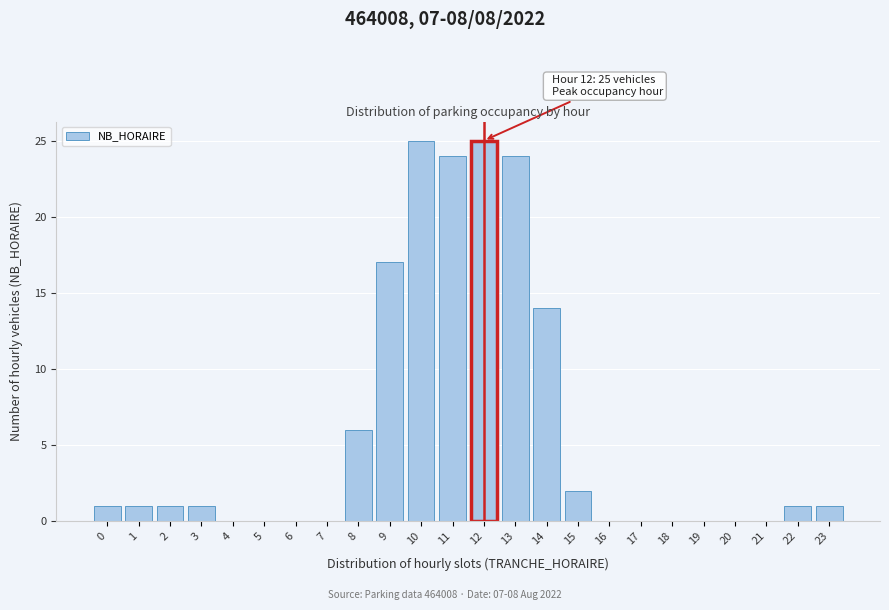

Reading left to right, transcribe all the data shown in this chart.

0=1	1=1	2=1	3=1	4=0	5=0	6=0	7=0	8=6	9=17	10=25	11=24	12=25	13=24	14=14	15=2	16=0	17=0	18=0	19=0	20=0	21=0	22=1	23=1